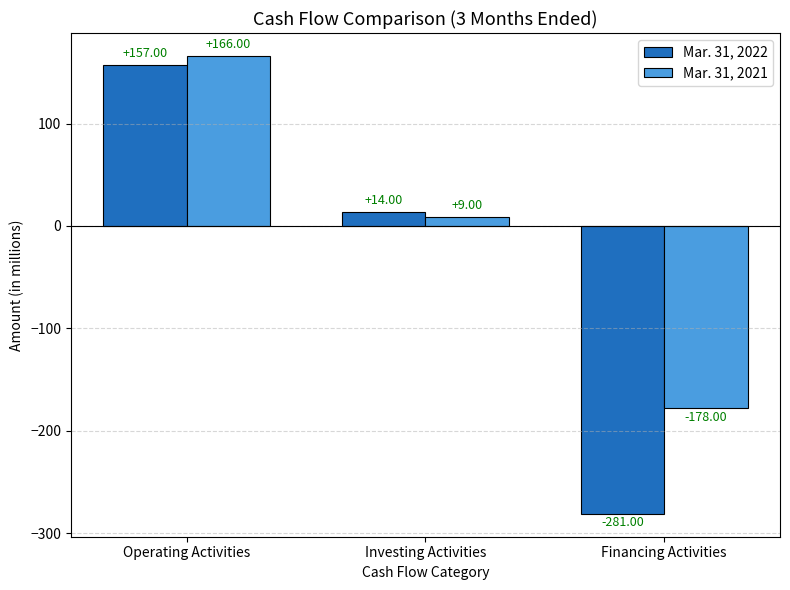

The value of Mar. 31, 2021 at Operating Activities is 166. True or false?

True